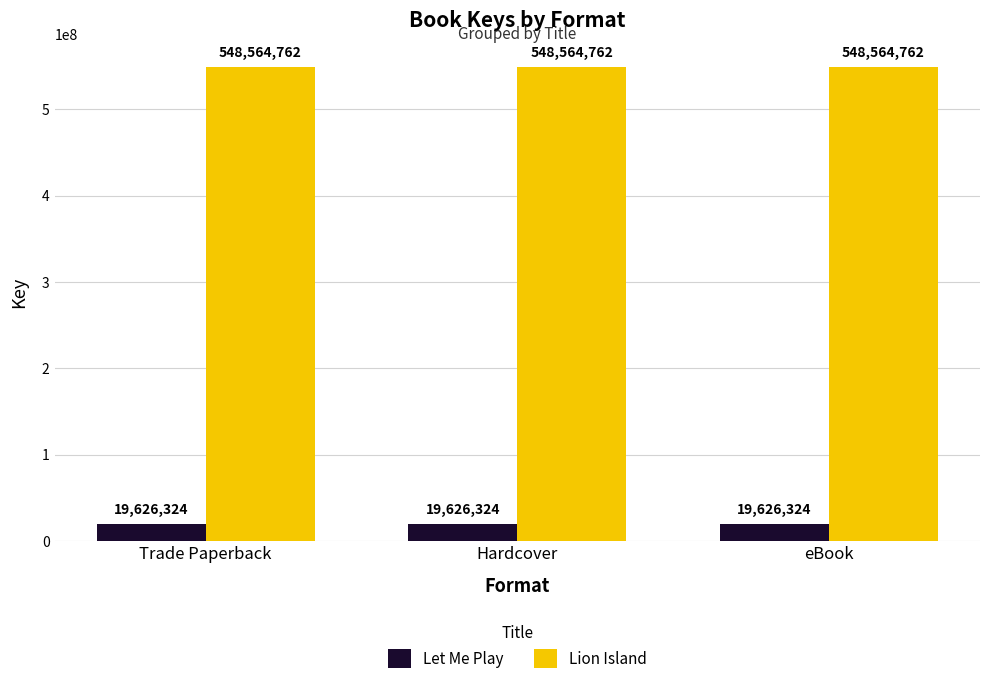

Read the Let Me Play value at Trade Paperback.

19626324